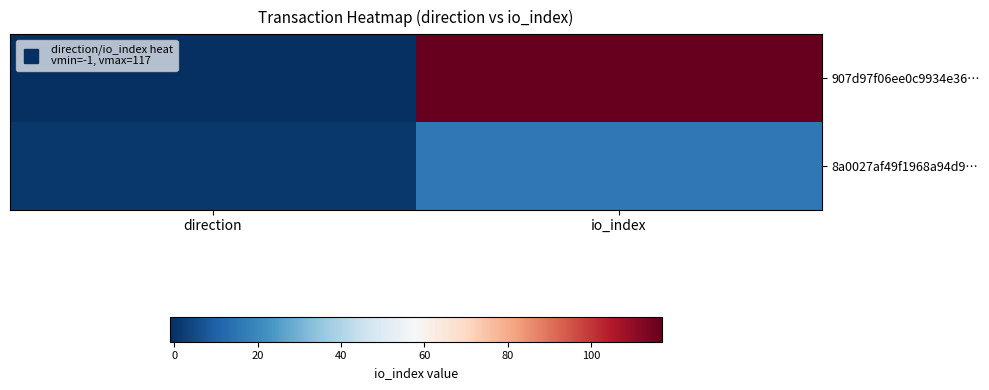

What is the spread (max minus min) of values at direction?

2